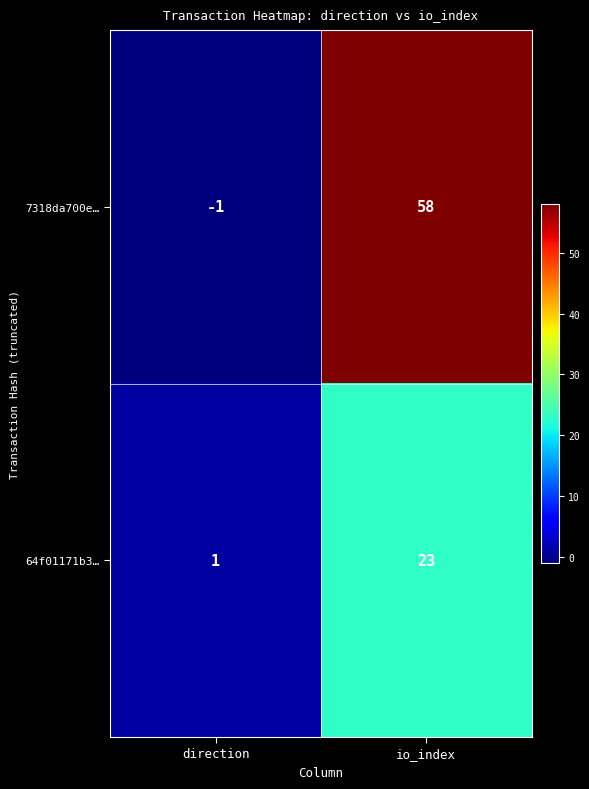

Reading right to left, transcribe all the data shown in this chart.

7318da700e…: io_index=58	direction=-1
64f01171b3…: io_index=23	direction=1